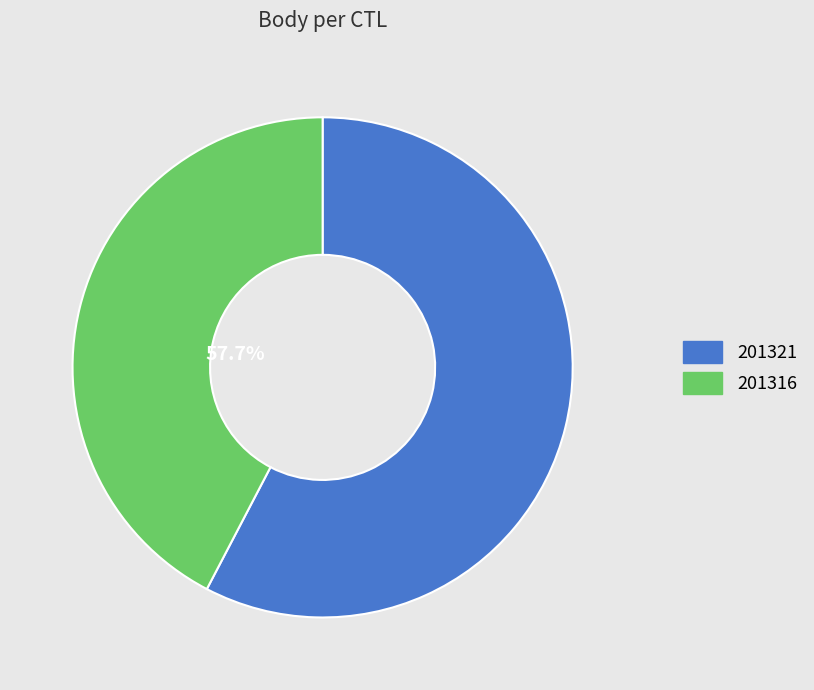

What is the smallest slice in the pie chart?

201316